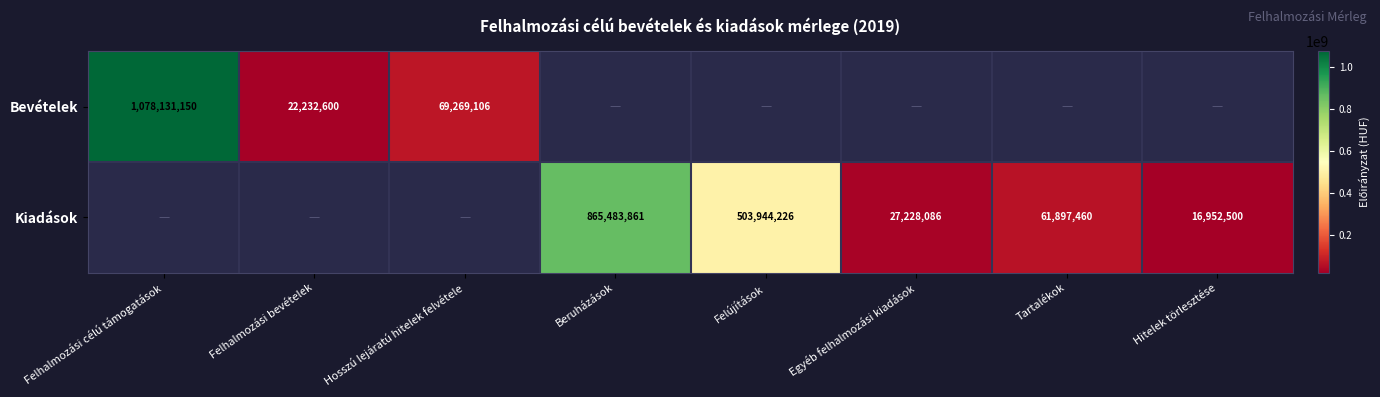

The Kiadások series shows 865483861 at Beruházások. True or false?

True